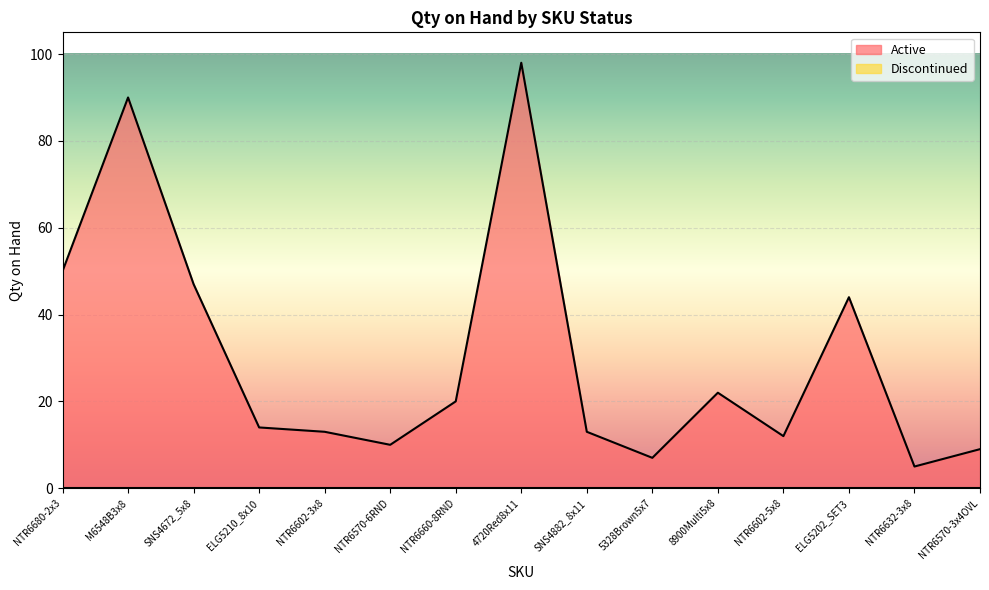

Which category has the lowest value across all series?

NTR6632-3x8